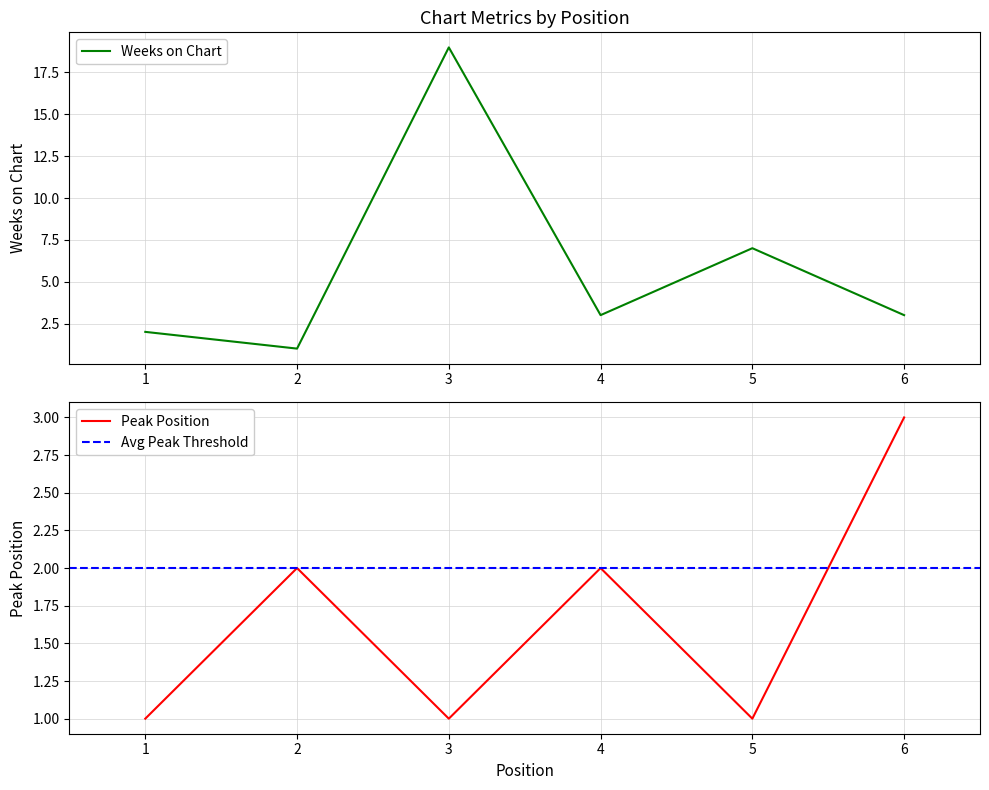

Does the chart display data point markers on the line(s)?

No